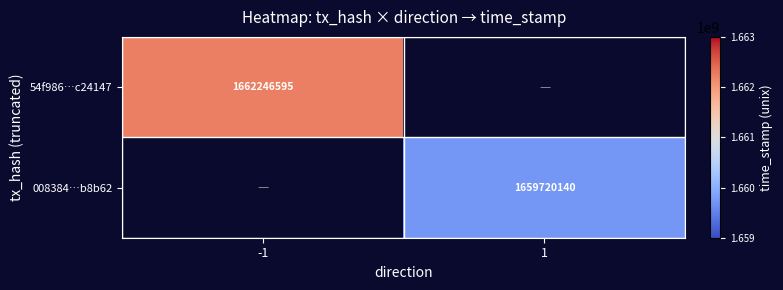

True or false: 008384…b8b62 has a value of 635974469 at 1.

False